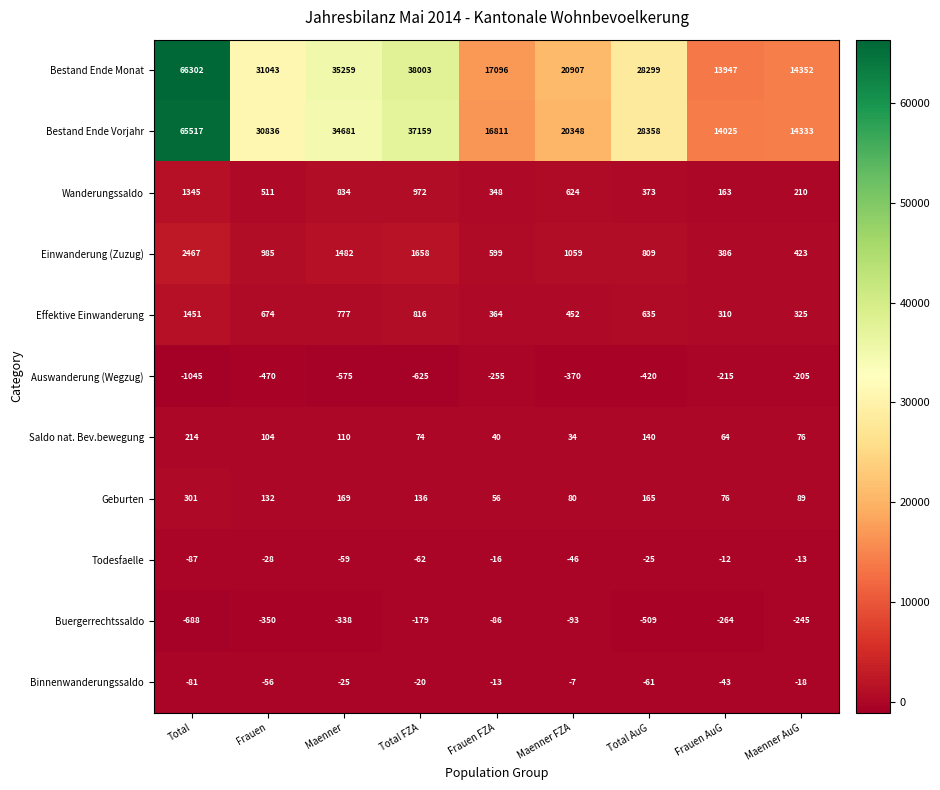

Which series has the largest total across all categories?

Bestand Ende Monat